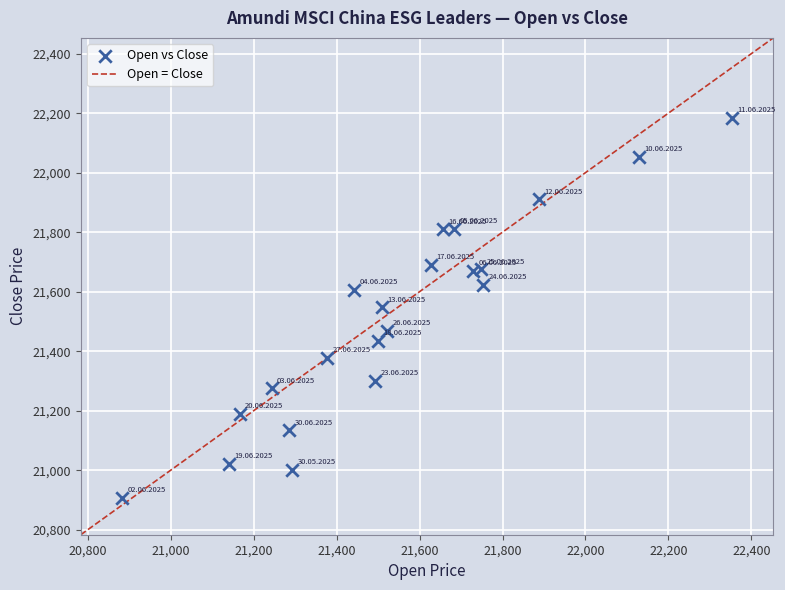

What is the range of Y values (max minus min)?

1276